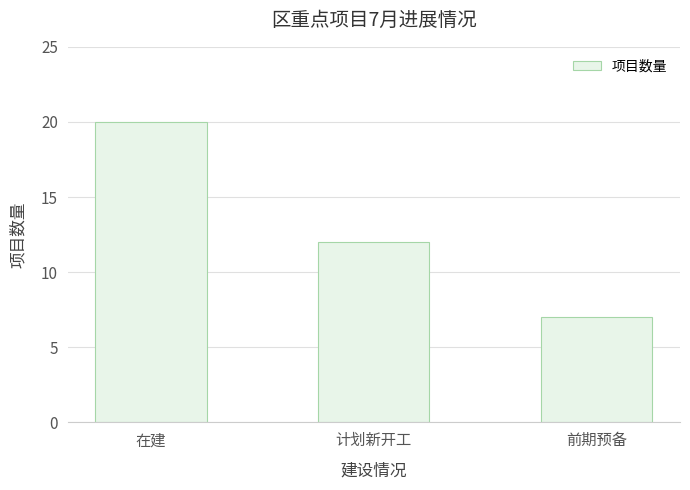

The chart shows a value of 20 at 在建. True or false?

True